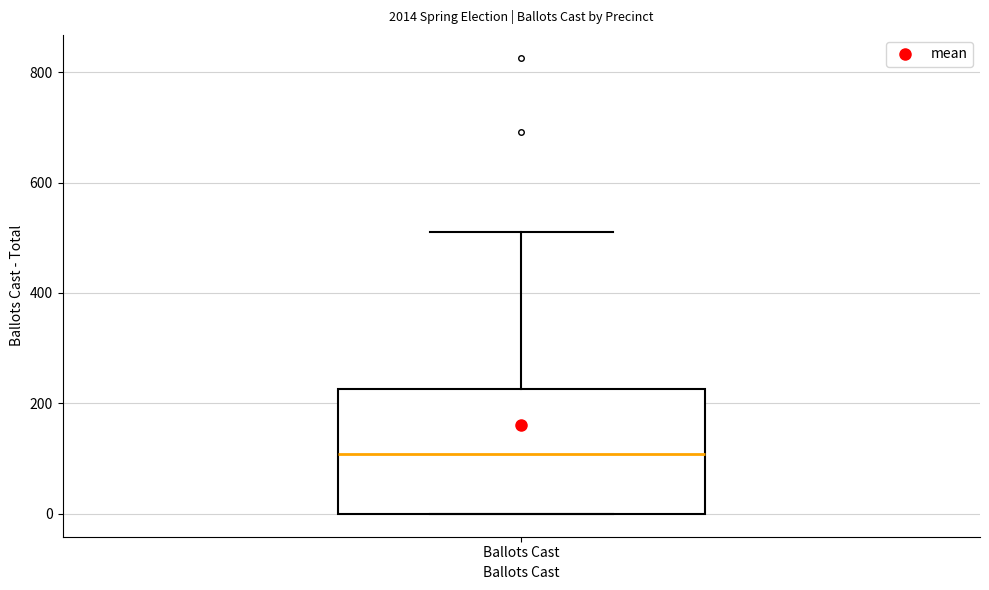

Read this box plot against the y-axis: the position of the median line, the range covered by the box, and the ends of both whiskers. The values are not printed on the chart, so give them approximately, as read against the axis.

median 100, box 0 to 220, whiskers 0 to 520